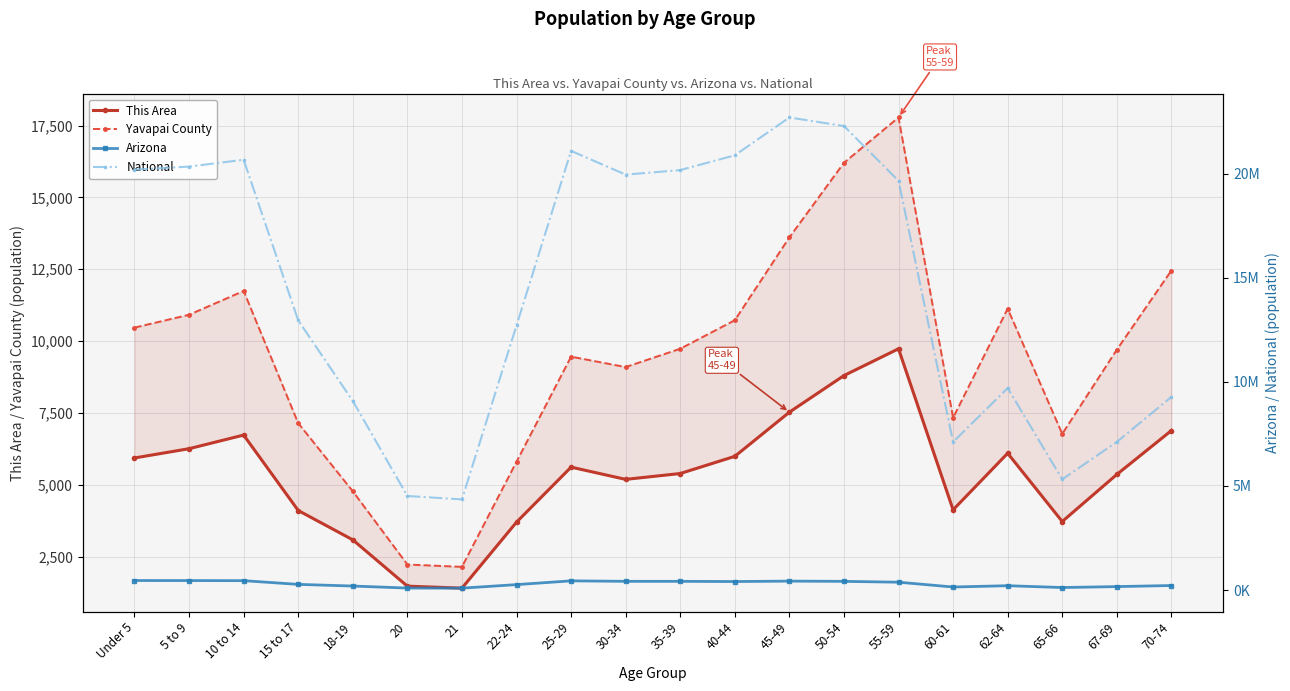

At which category does This Area reach its first local valley?

21